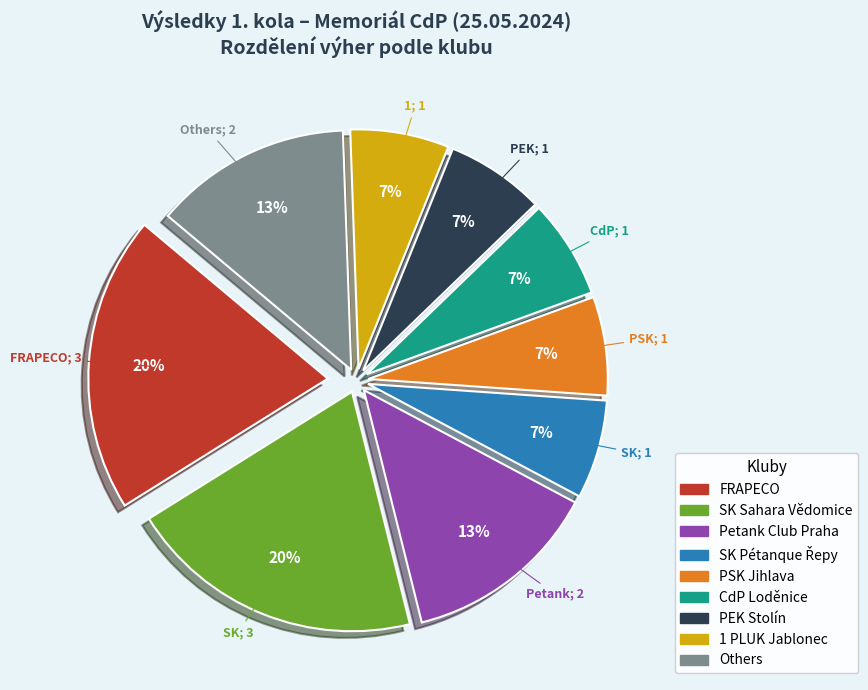

To the nearest percent, what is the average slice percentage?

11%